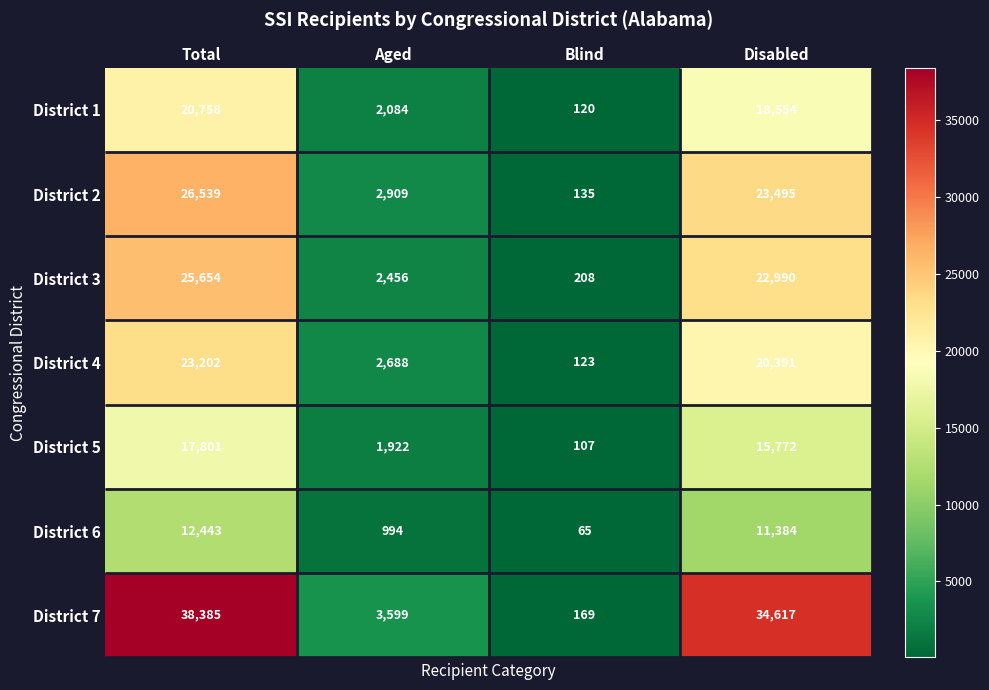

True or false: District 2 has a value of 4592 at Aged.

False